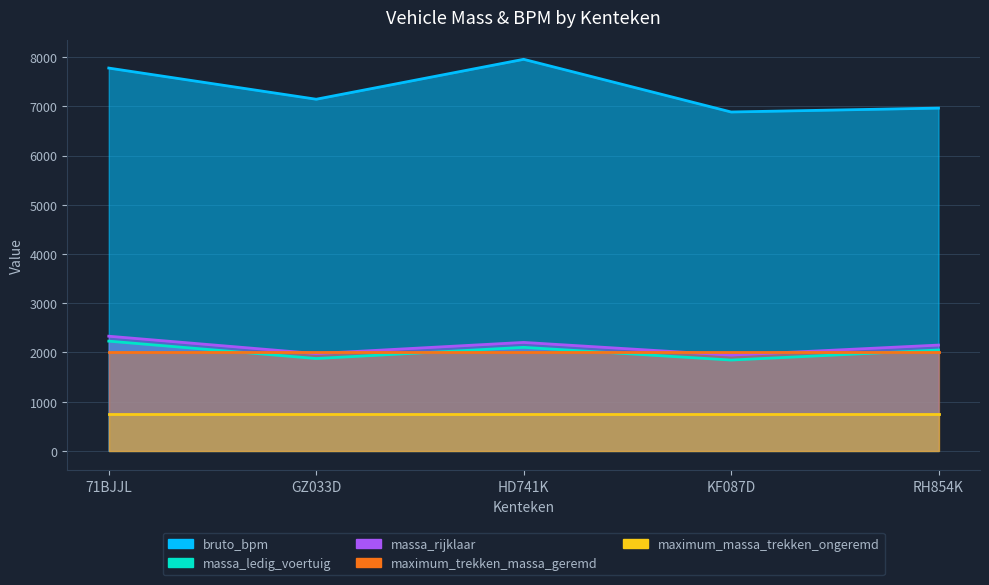

True or false: massa_rijklaar and bruto_bpm cross at least once.

False